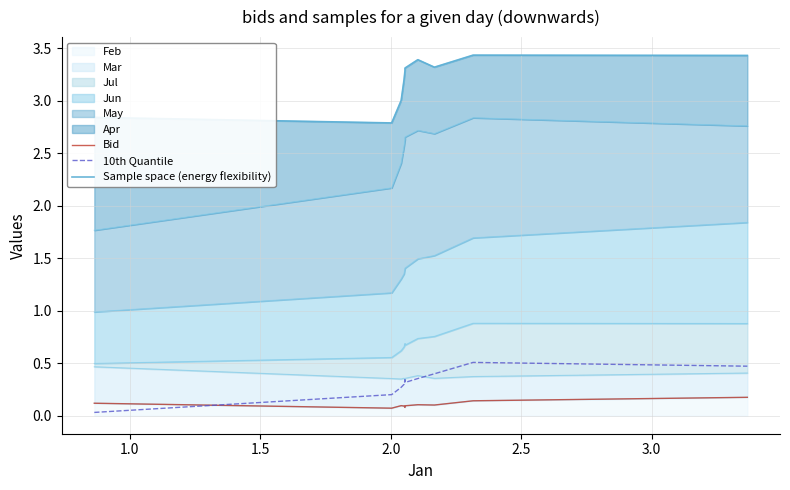

True or false: Sample space (energy flexibility) and 10th Quantile cross at least once.

False